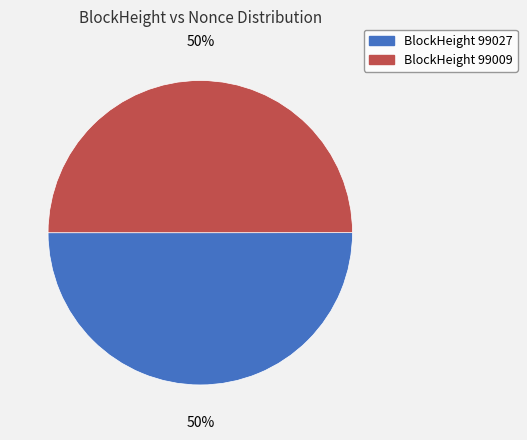

To the nearest percent, what is the average slice percentage?

50%